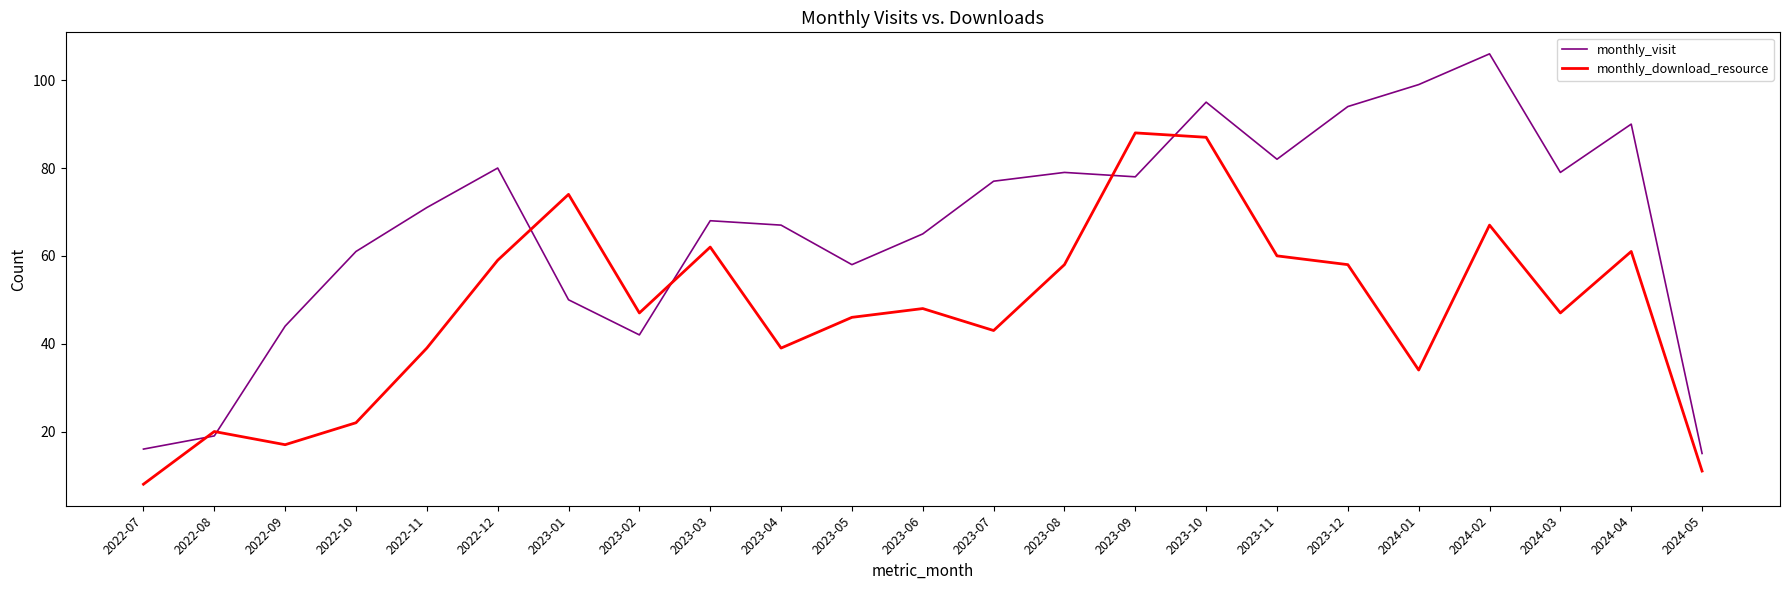

What is the greatest value displayed?

106